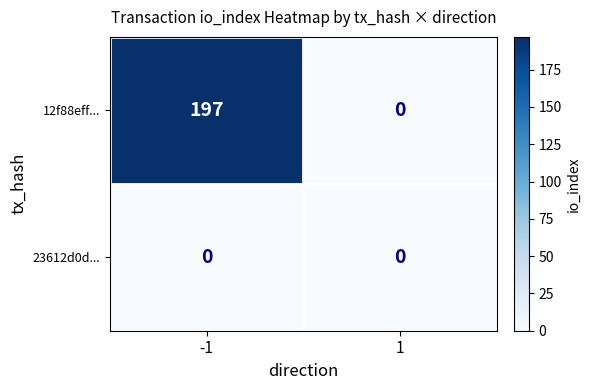

The 23612d0d... series shows 0 at 1. True or false?

True